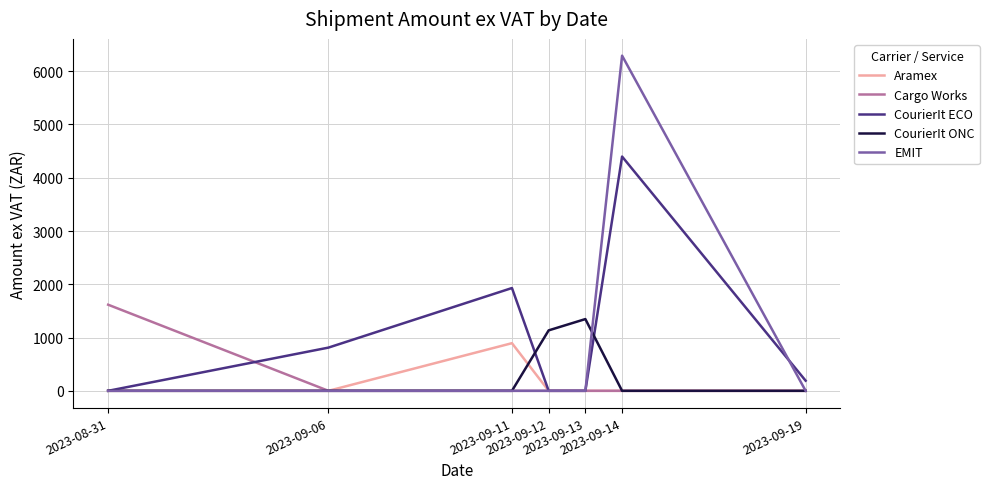

At which category does Aramex reach its first local peak?

2023-09-11